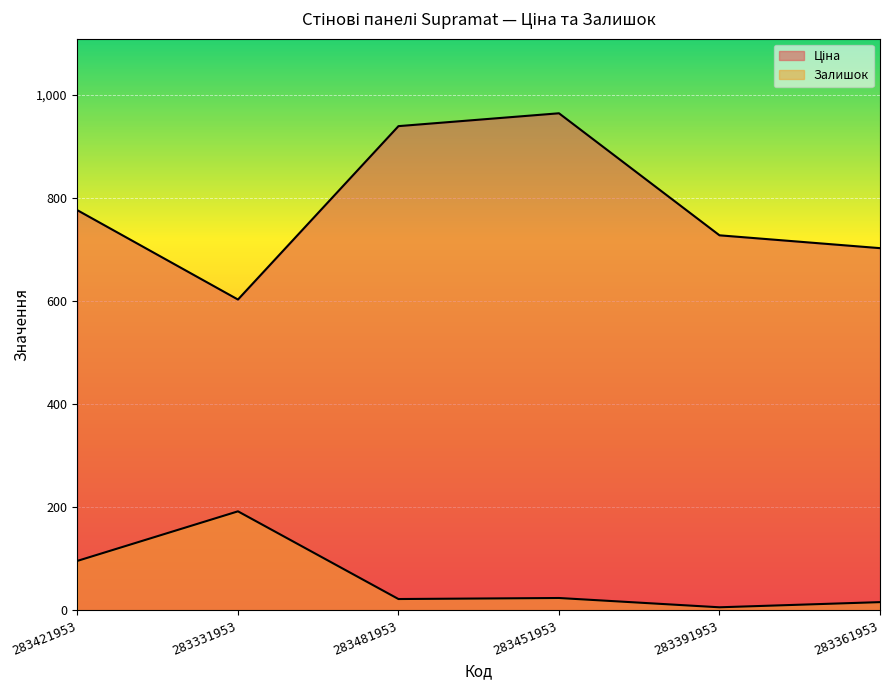

At which label does Залишок first exceed 24?

283421953